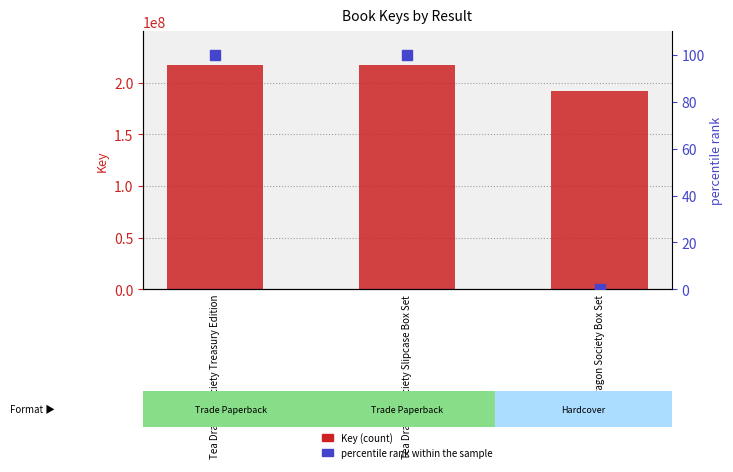

At how many categories does at least one series exceed 200227721?

2